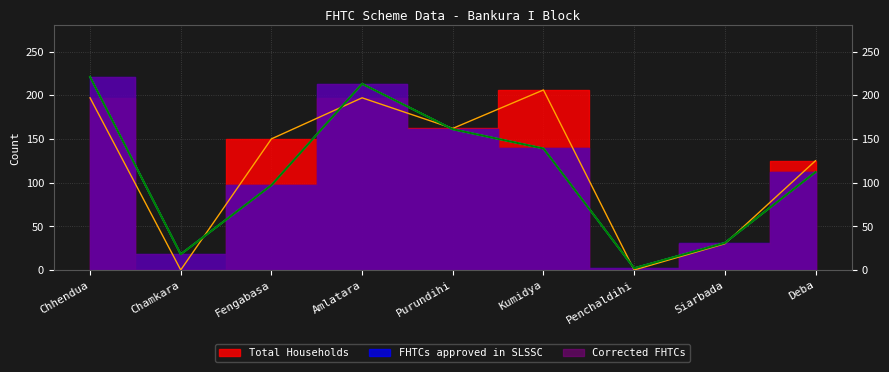

What is the difference between the maximum and minimum values in the FHTCs approved in SLSSC series?

219